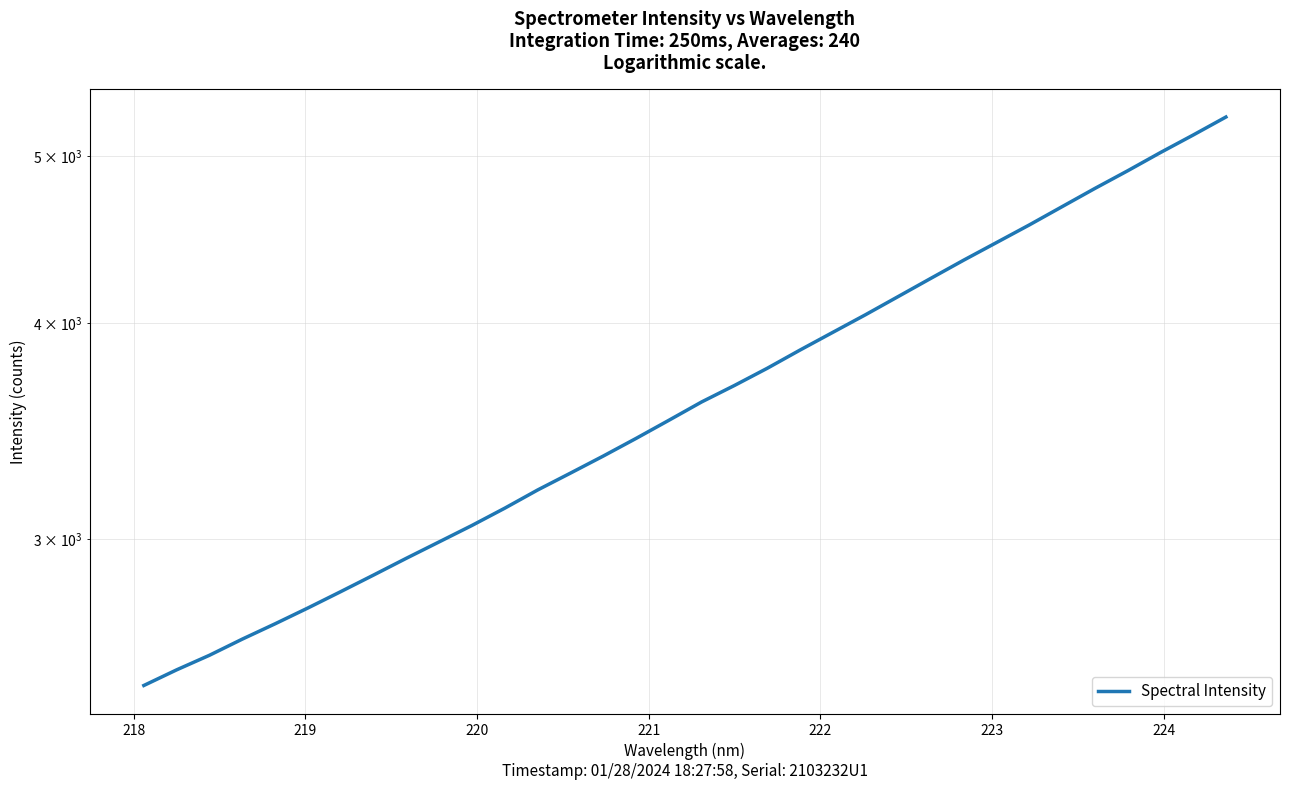

Count the number of categories in the chart.

34